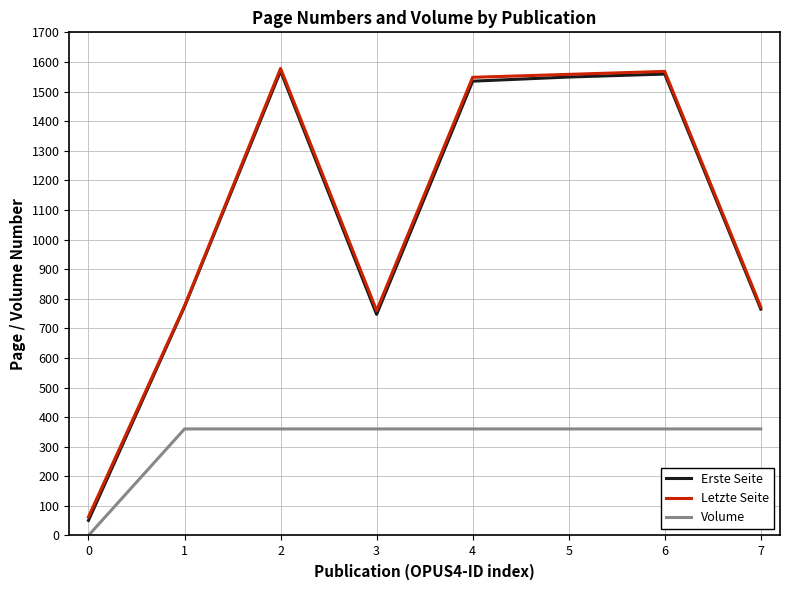

Which series has the largest range (max minus min)?

Erste Seite